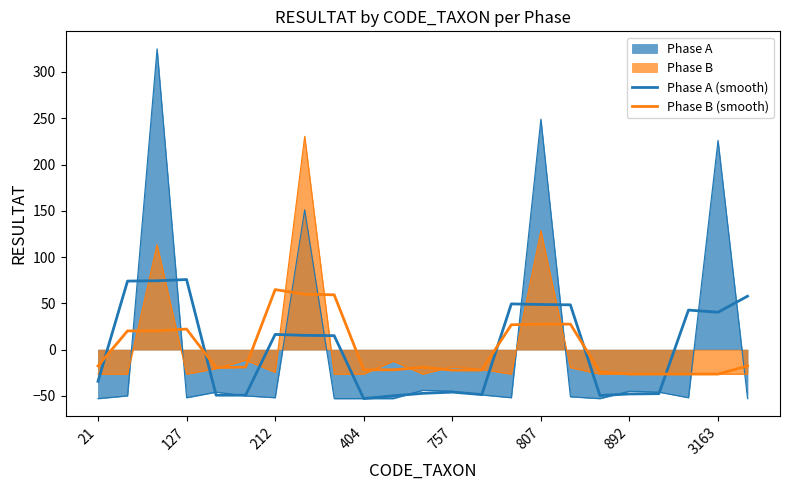

At how many categories does at least one series exceed 7?

12